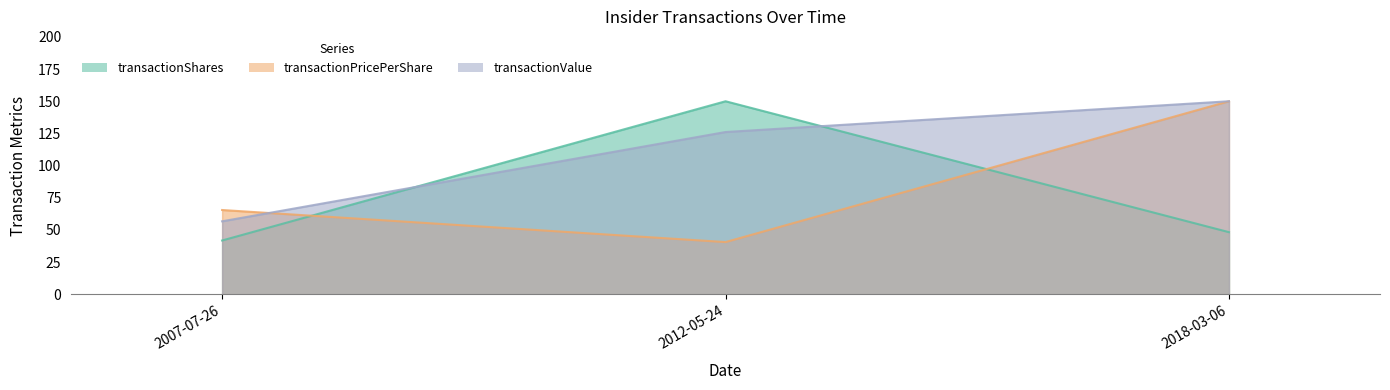

What is the difference between the maximum and minimum values in the transactionValue series?

93.3